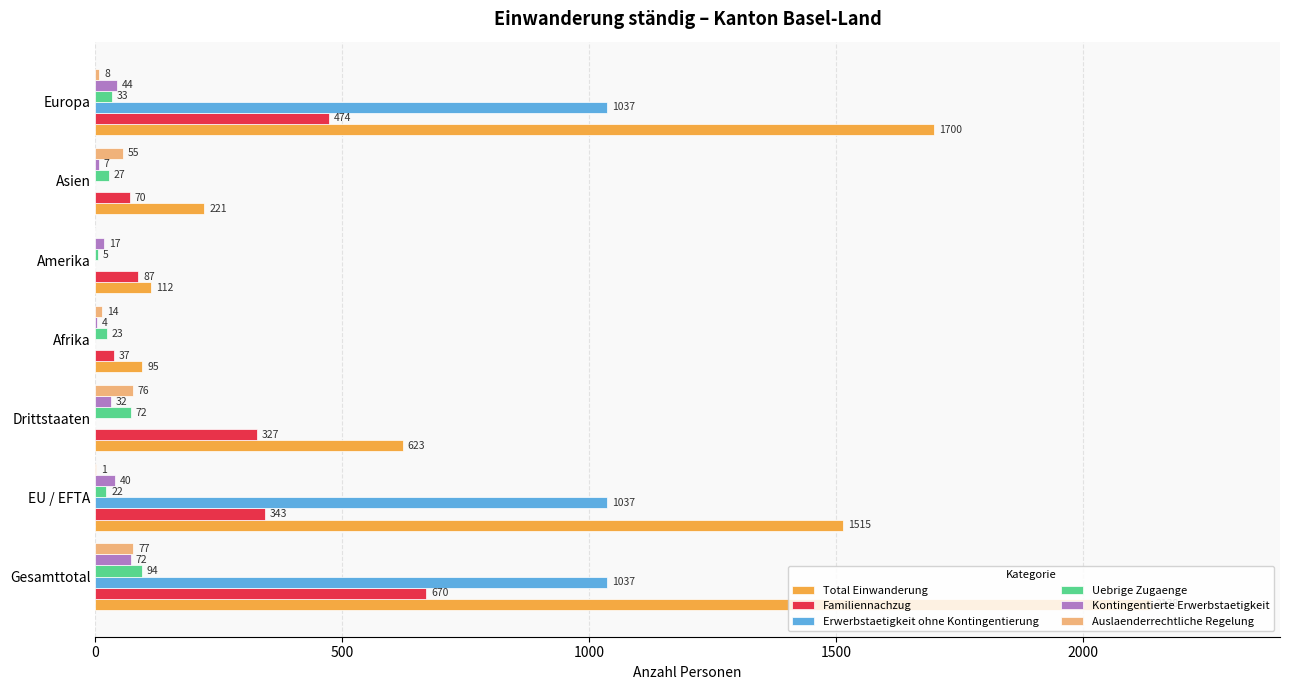

Count the number of data series in this chart.

6